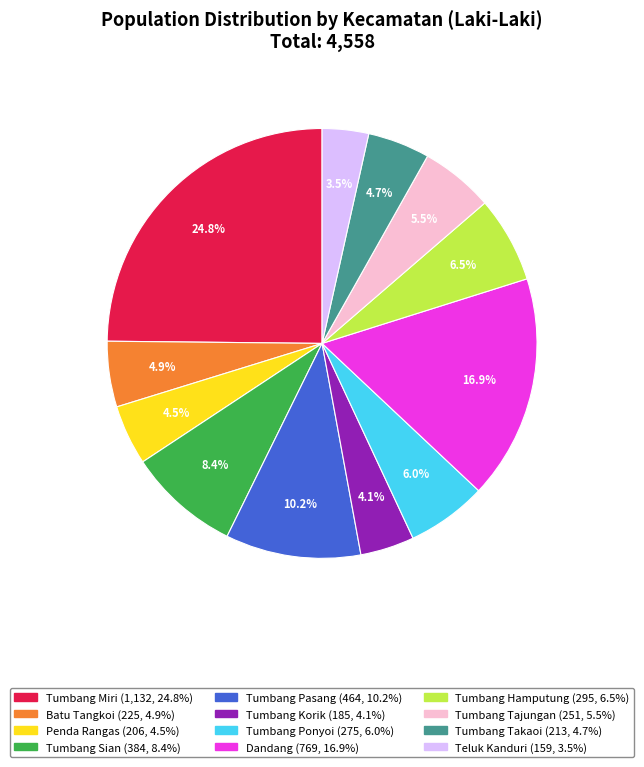

How many segments does this pie chart have?

12